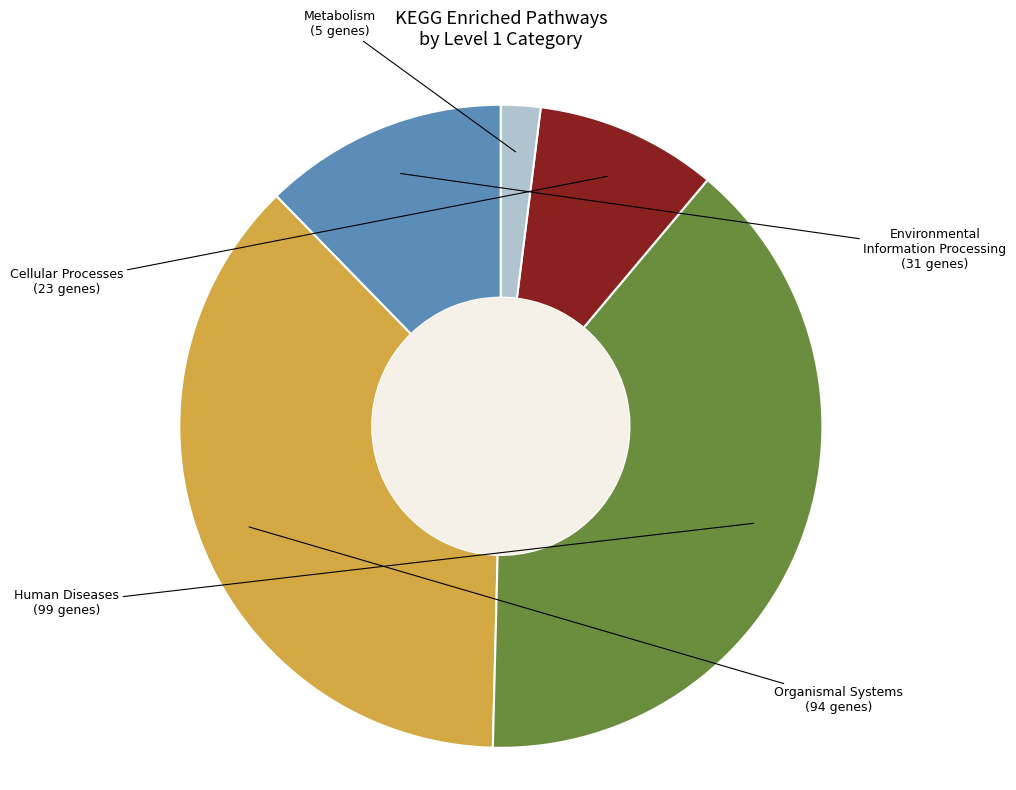

Is there a majority slice in this chart?

No